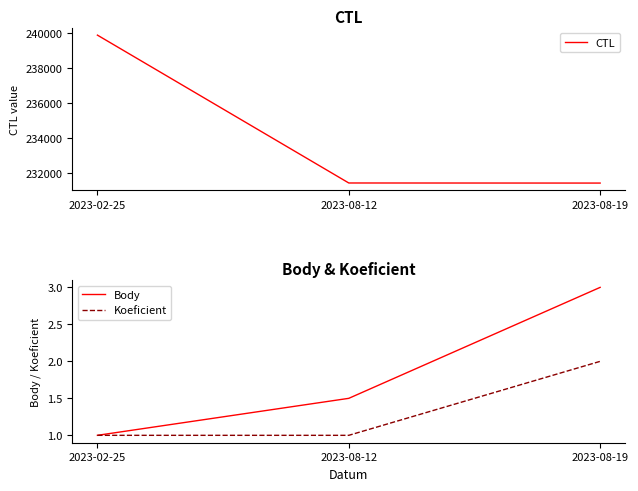

How many lines are shown in the chart?

3